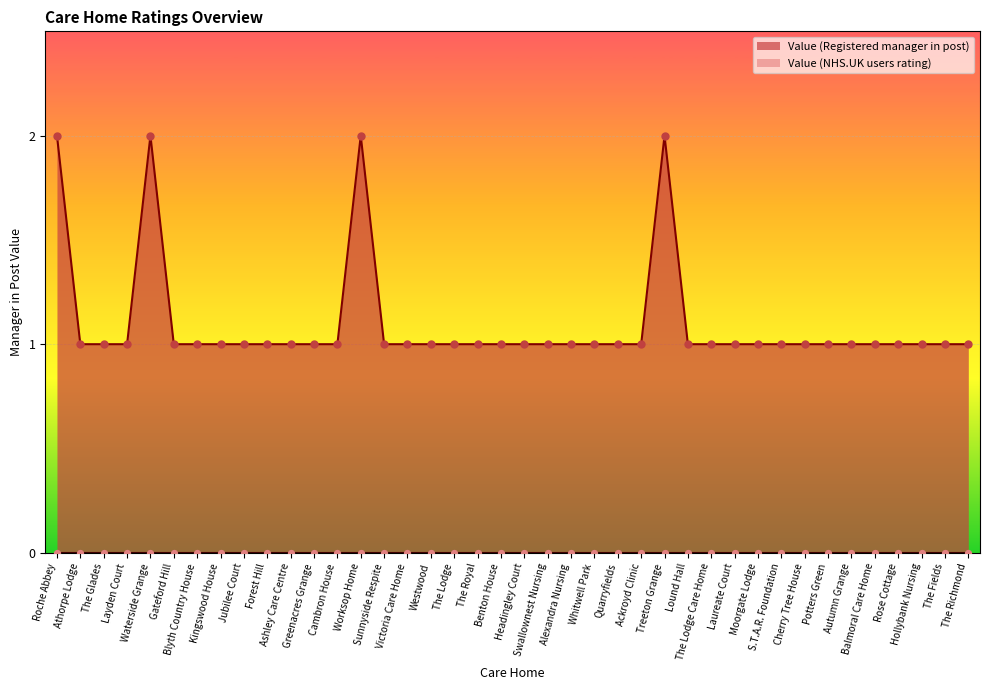

Between Swallownest Nursing and S.T.A.R. Foundation, which is larger?

Swallownest Nursing